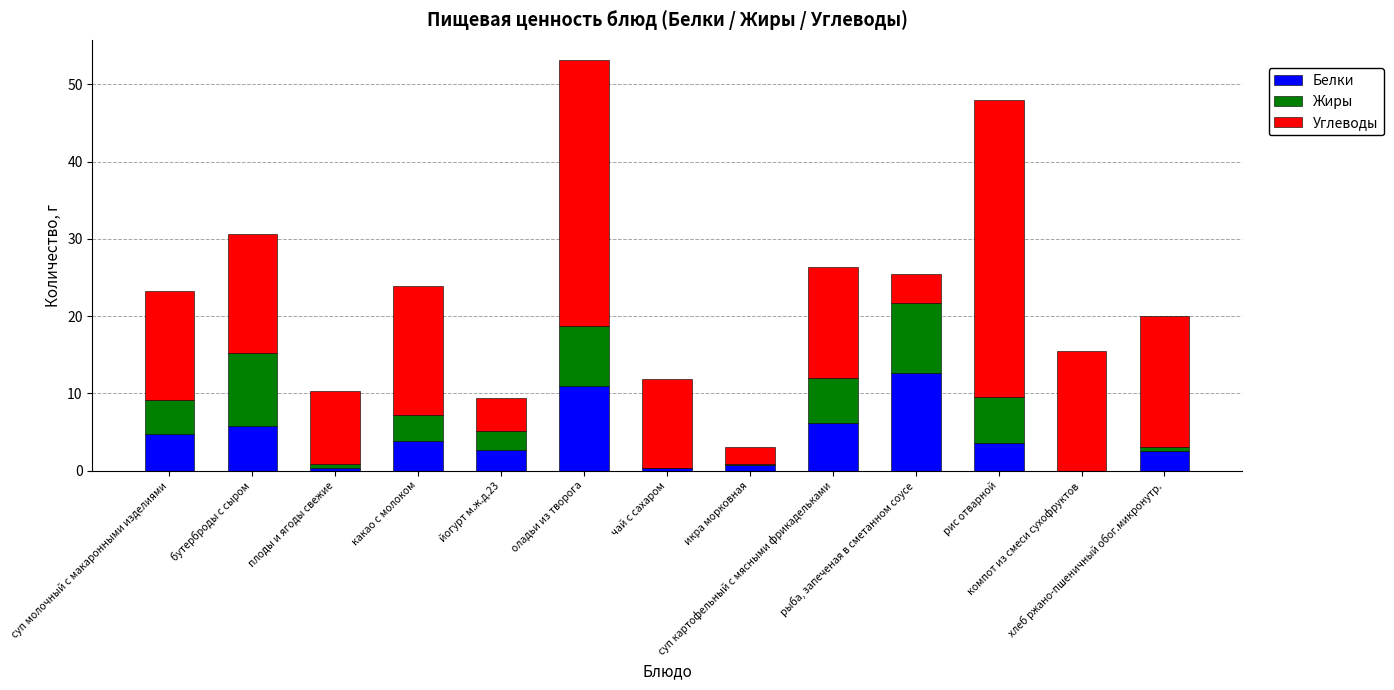

What is the total value across all series at икра морковная?

3.1